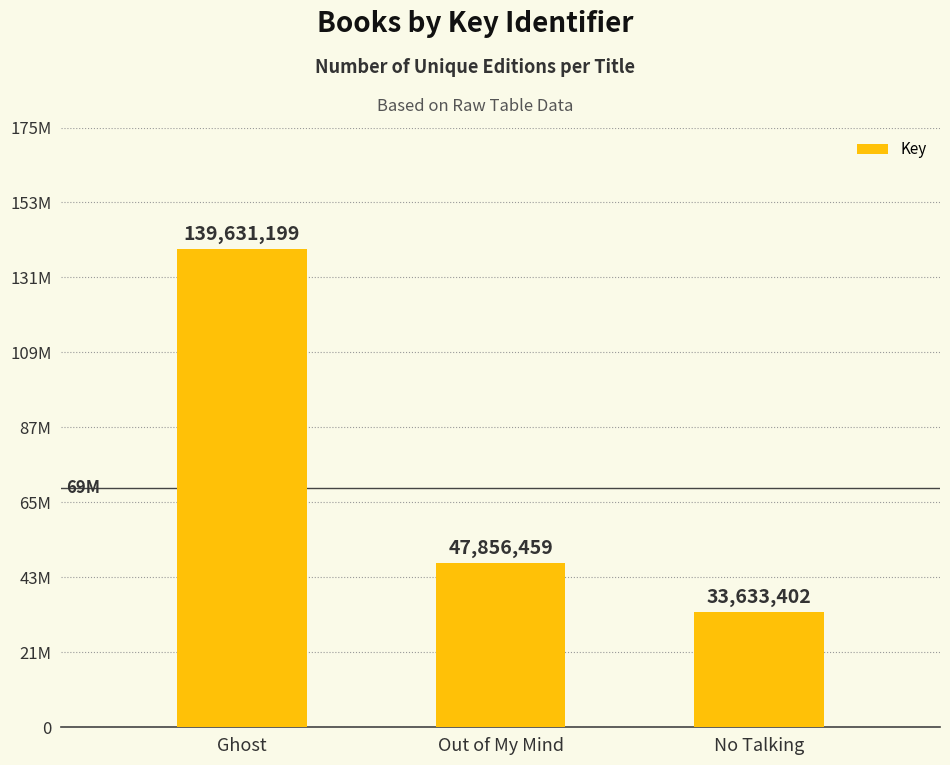

Approximately how many times larger is the value at Out of My Mind compared to Ghost?

0.3